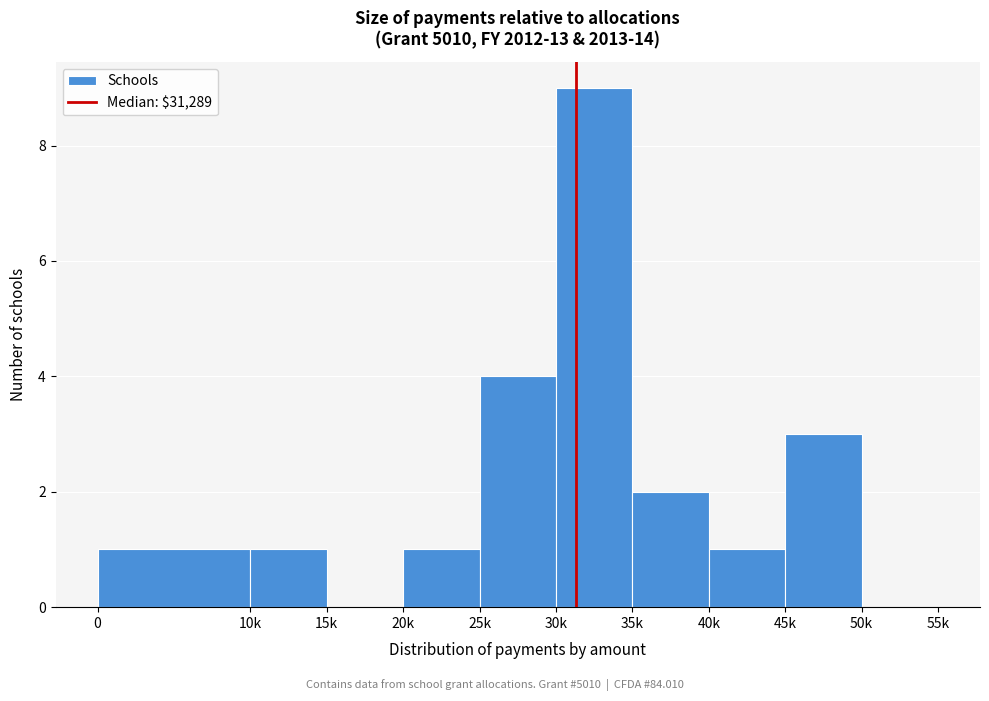

Reading left to right, transcribe all the data shown in this chart.

0=1	10k=1	15k=0	20k=1	25k=4	30k=9	35k=2	40k=1	45k=3	50k=0